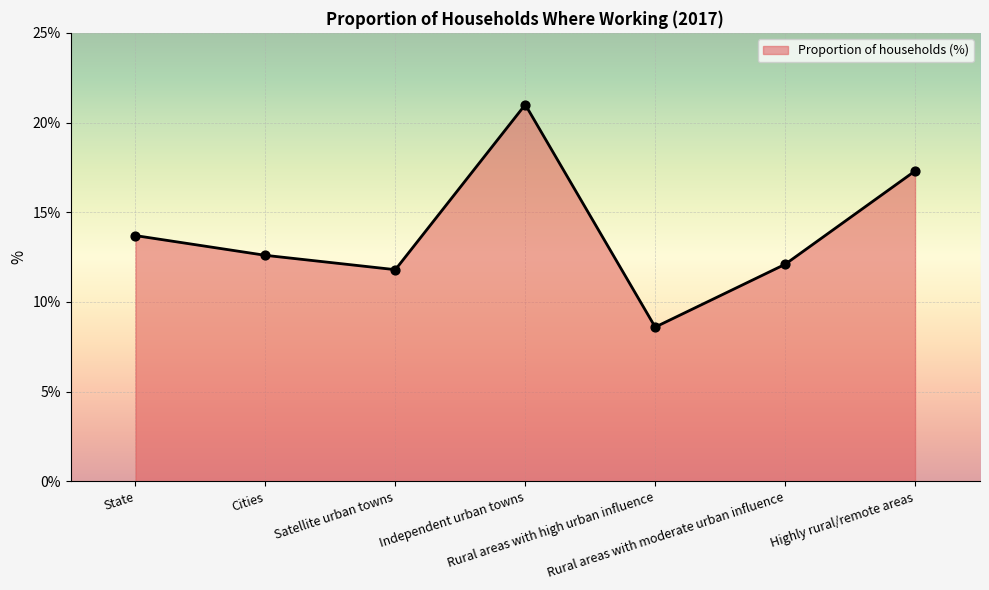

What is the change in value from Independent urban towns to Highly rural/remote areas?

-3.7